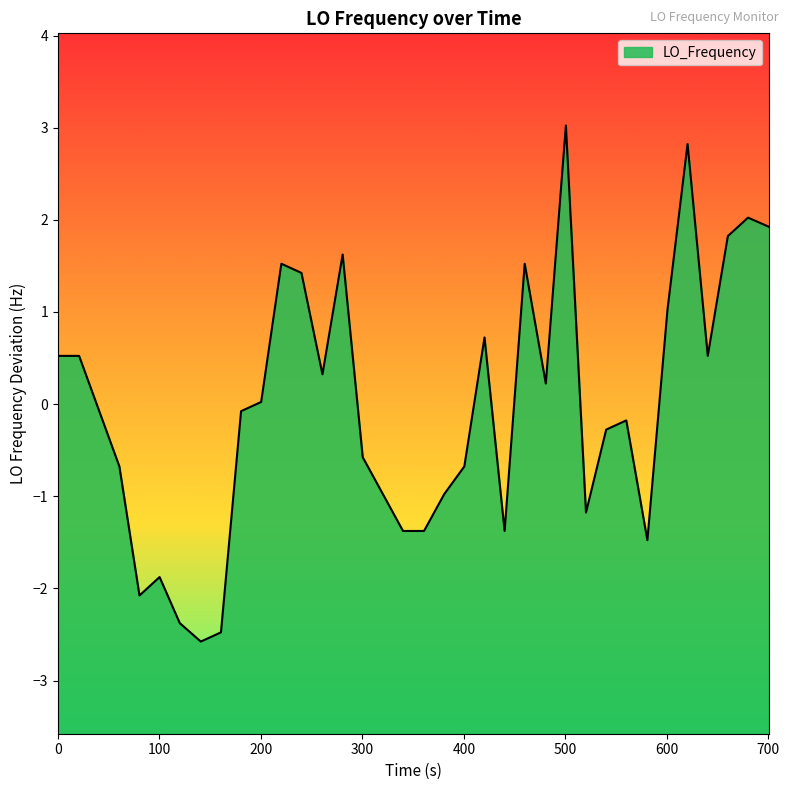

Does the chart have visible grid lines?

No